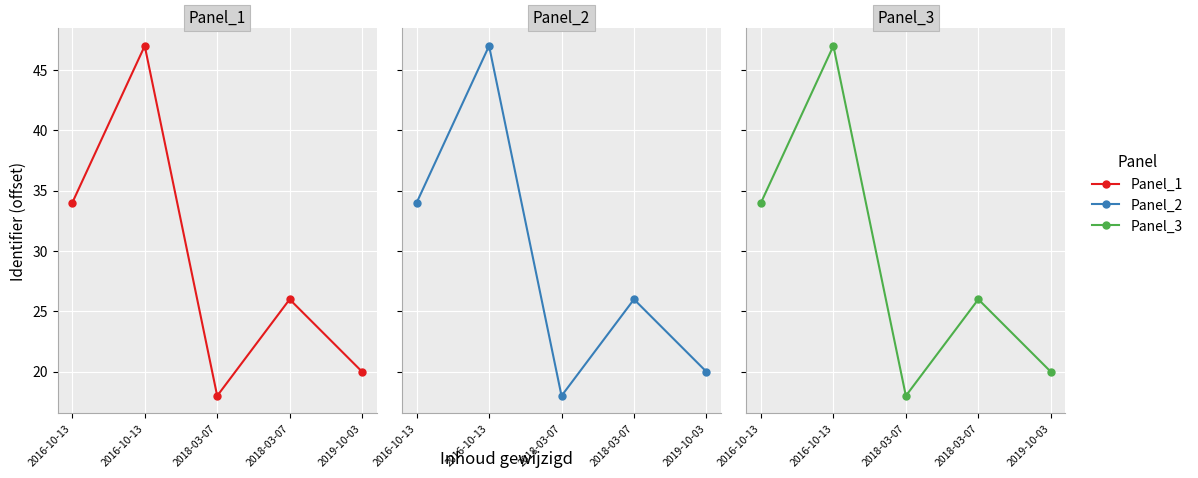

At how many categories does at least one series exceed 33?

3